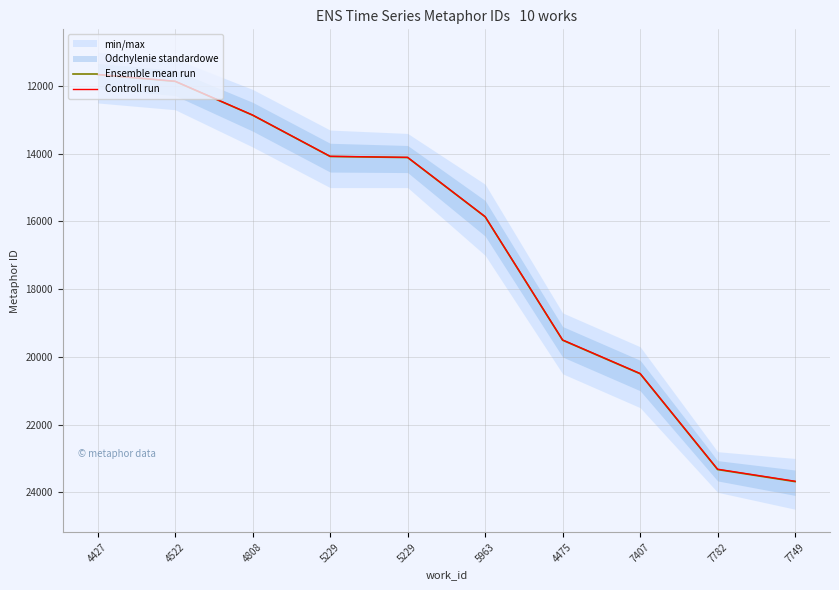

What is the label of the 8th point from the left?

7407